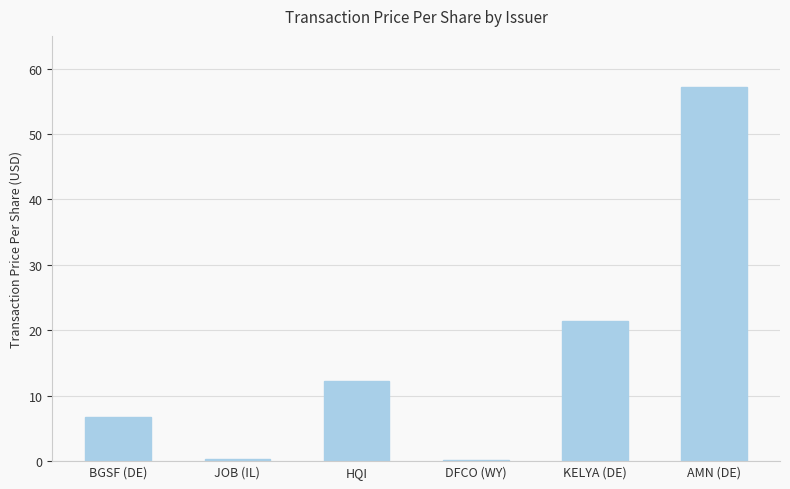

True or false: the data shows 98.4 at AMN (DE).

False